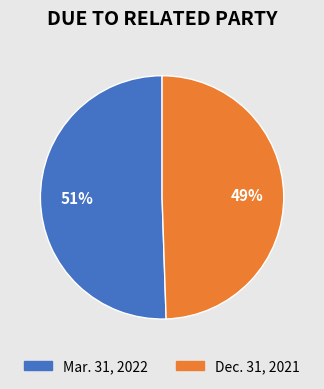

Which category has the smallest portion of the pie?

Dec. 31, 2021